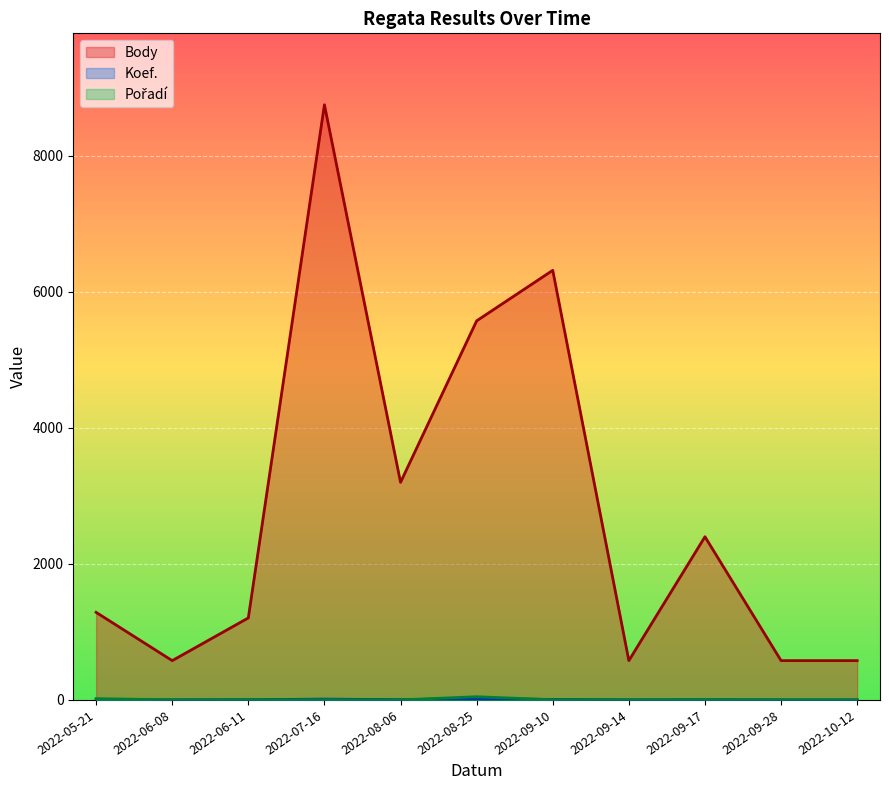

What position from the left is 2022-10-12?

11